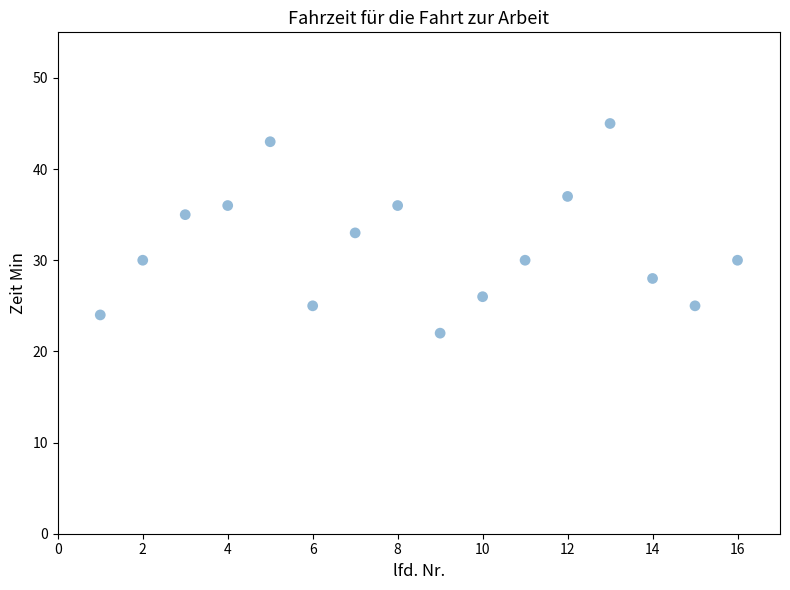

What is the range of X values (max minus min)?

15